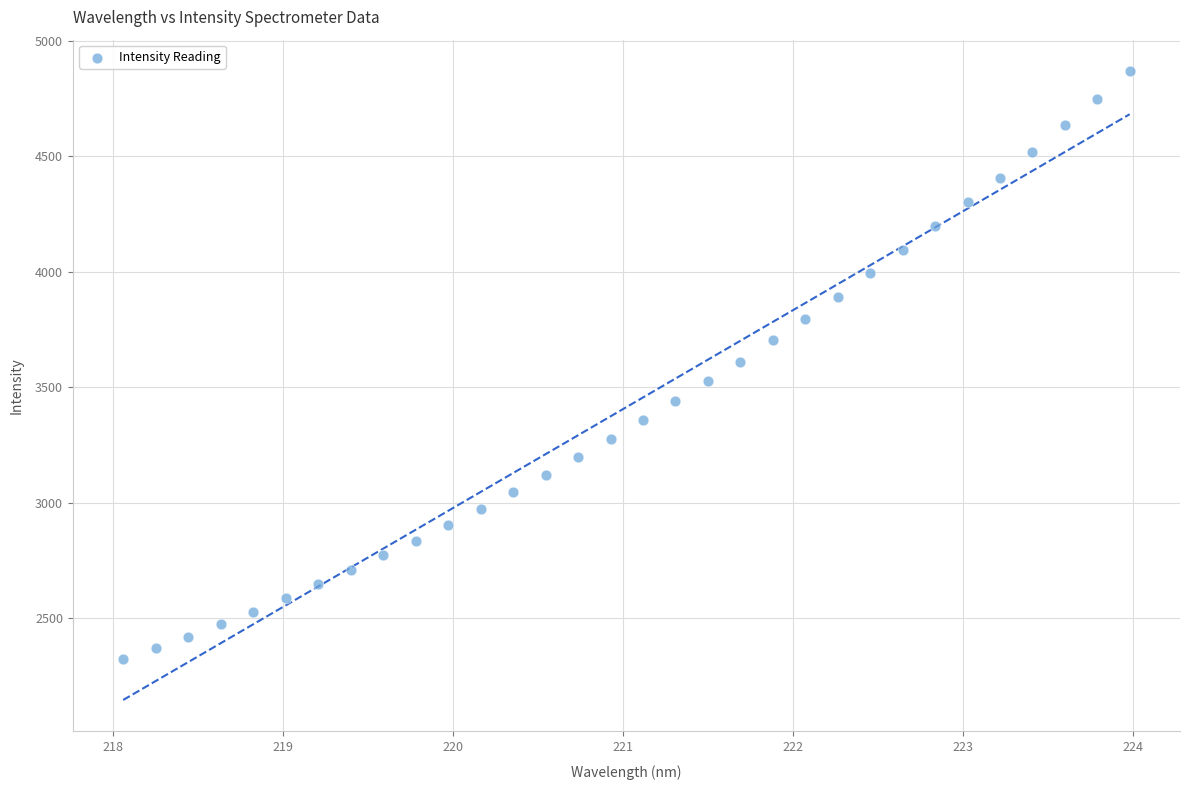

What is the range of Y values (max minus min)?

2546.5